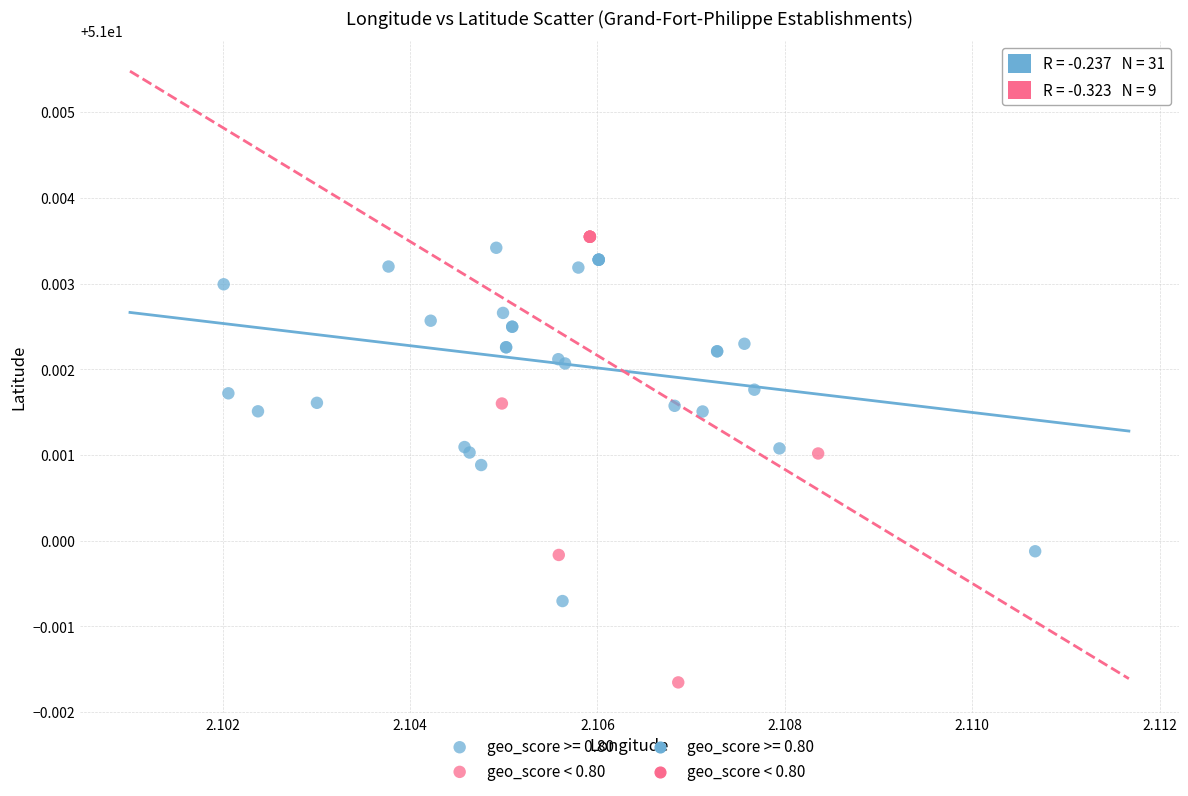

Which series contains the lowest Y value?

geo_score < 0.80